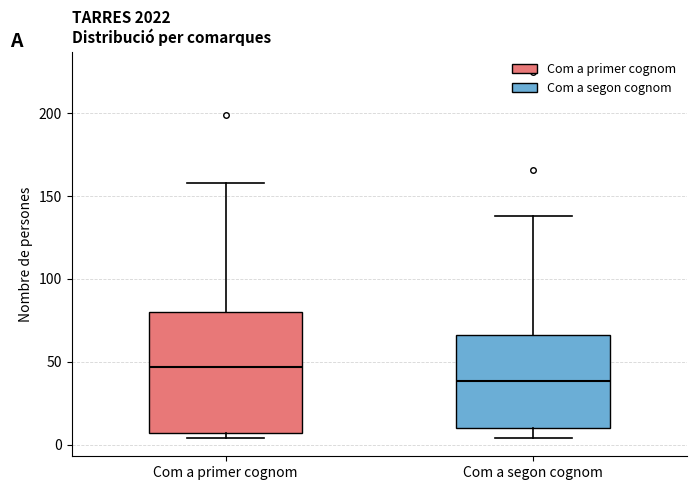

Which box's median line is the lowest?

Com a segon cognom